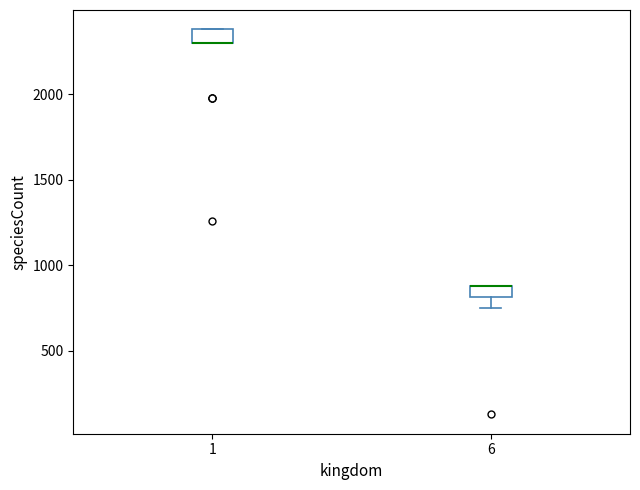

Where is the lower edge of the box at x = 6 on the y-axis? The values are not printed on the chart, so give them approximately, as read against the axis.

800